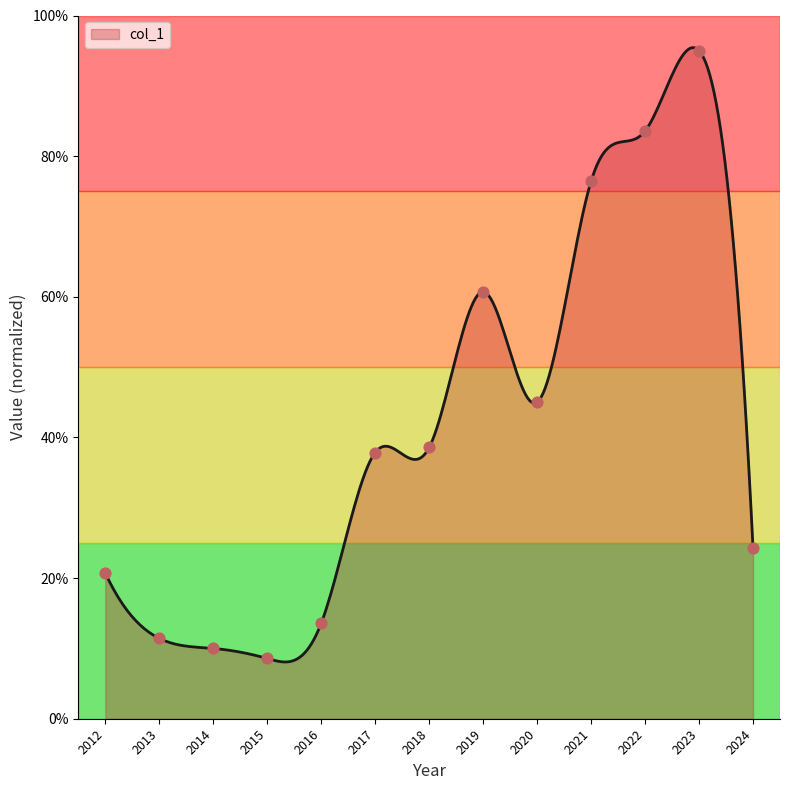

Which has a higher value, 2015 or 2020?

2020